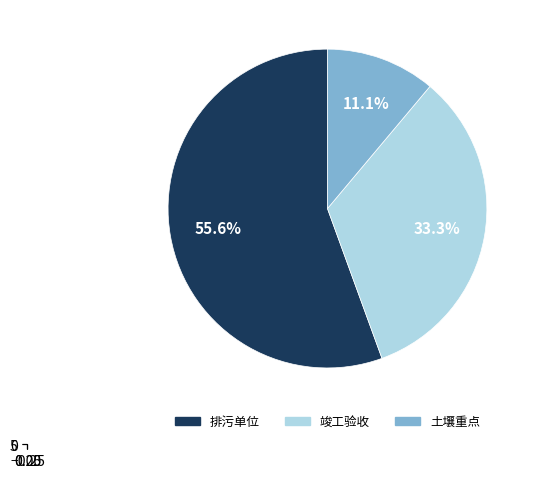

What is the change in value from 排污单位 to 竣工验收?

-2